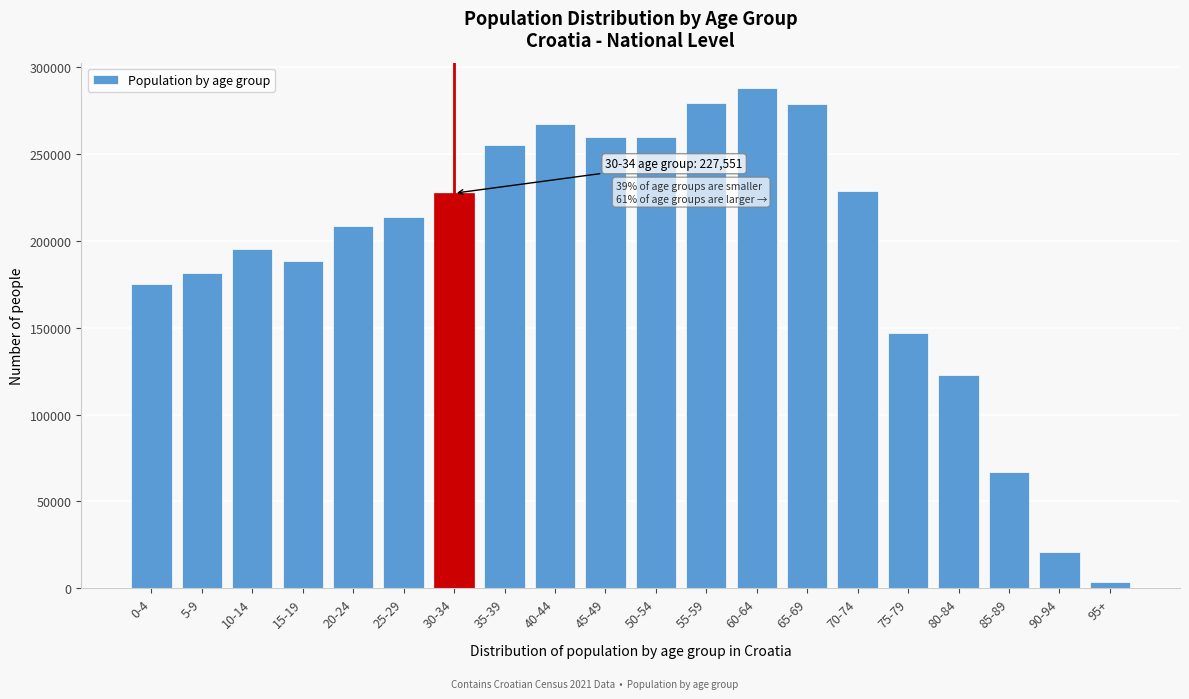

What is the label of the 7th bar from the left?

30-34